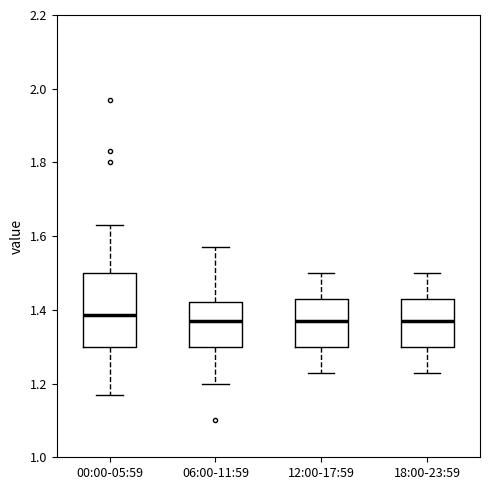

Where does the upper whisker of the box for 18:00-23:59 end on the y-axis? The values are not printed on the chart, so give them approximately, as read against the axis.

1.50